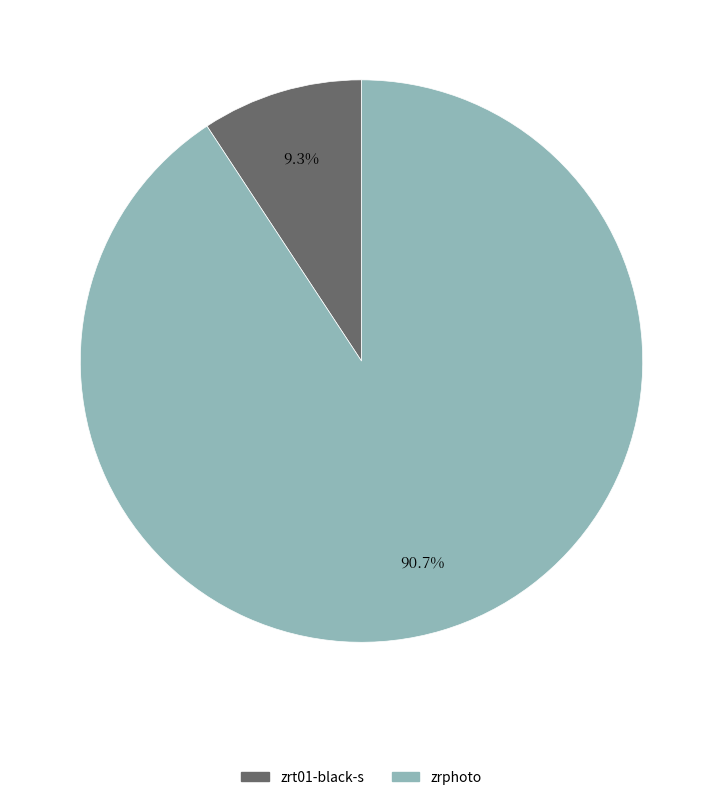

Does zrt01-black-s account for over 50% of the chart?

No